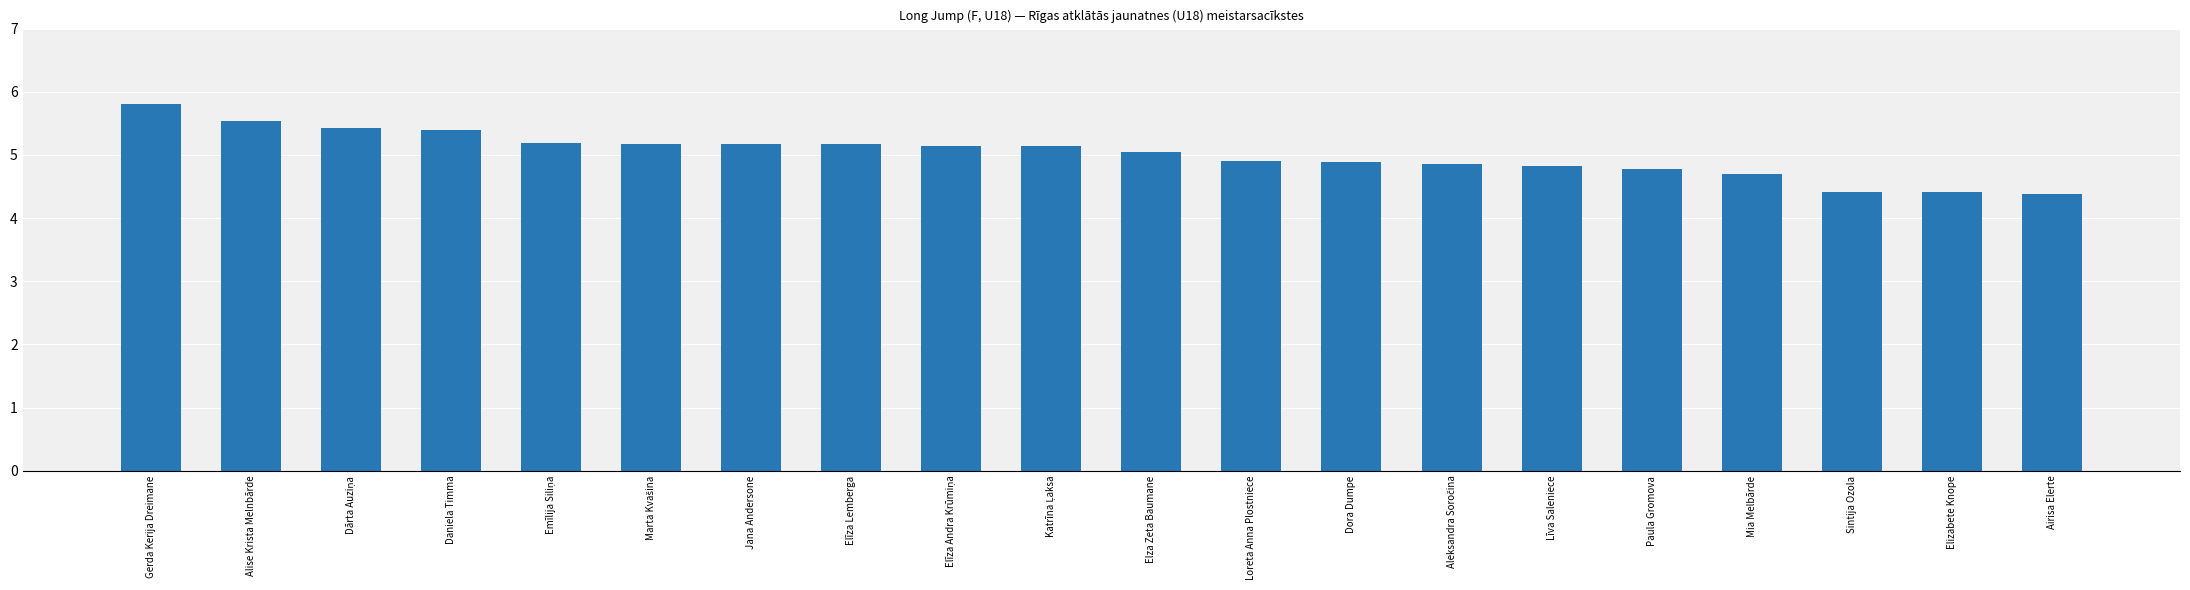

What is the change in value from Daniela Timma to Paula Gromova?

-0.6